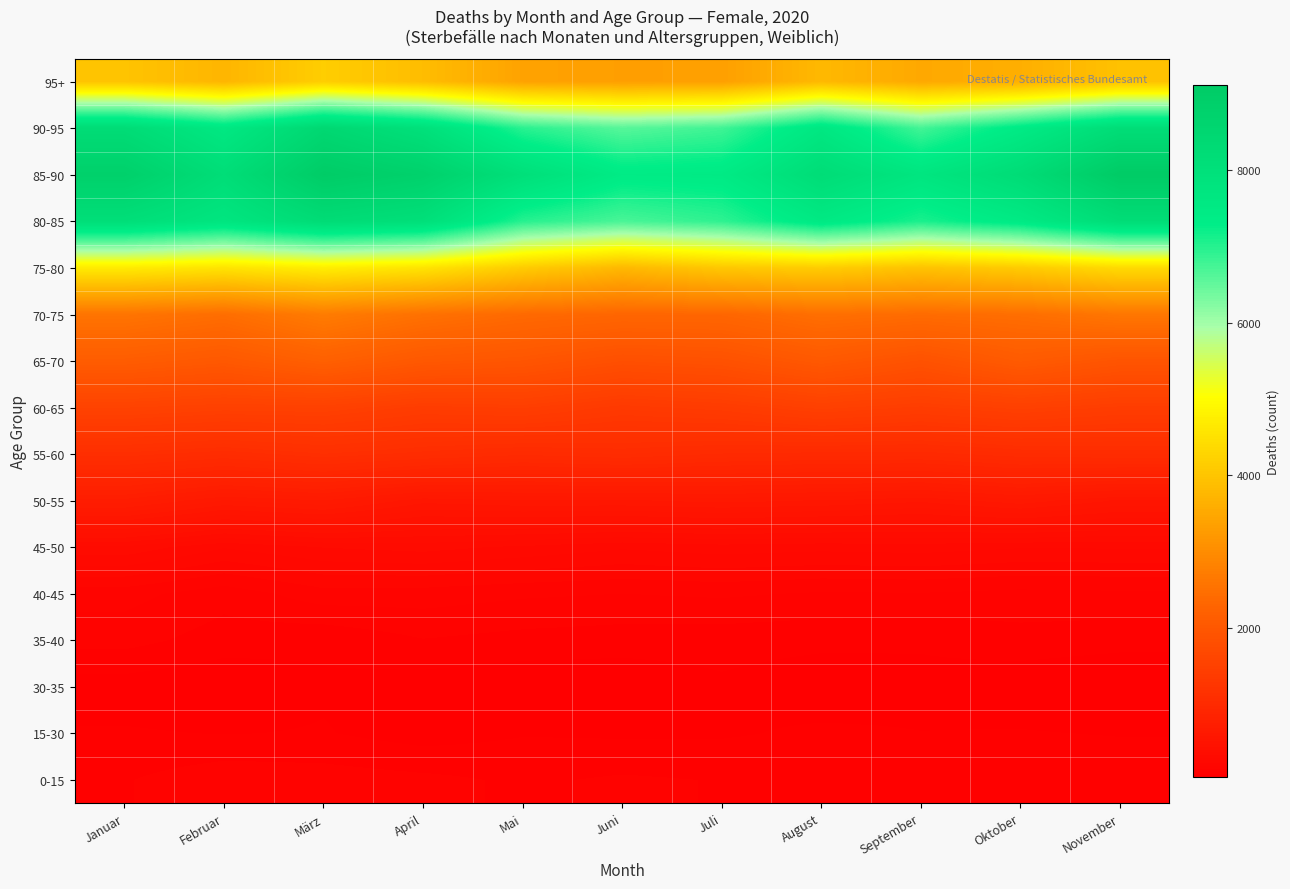

What is the total value across all series at Juli?

36645